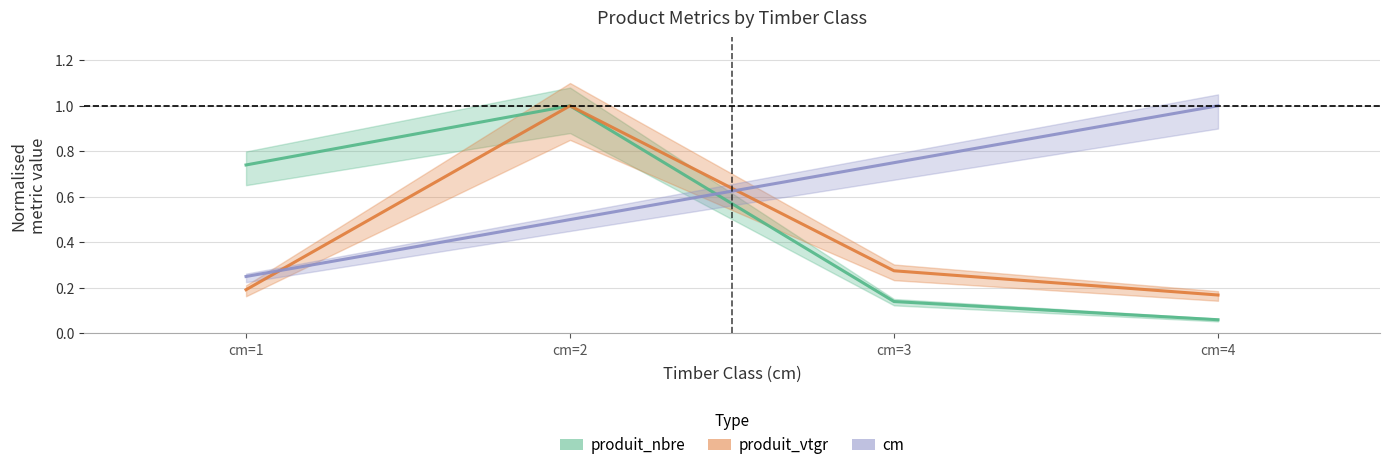

Reading left to right, list all the values displayed in this chart.

cm: cm=1=0.2	cm=2=0.5	cm=3=0.8	cm=4=1.0
produit_nbre: cm=1=0.7	cm=2=1.0	cm=3=0.1	cm=4=0.1
produit_vtgr: cm=1=0.2	cm=2=1.0	cm=3=0.3	cm=4=0.2